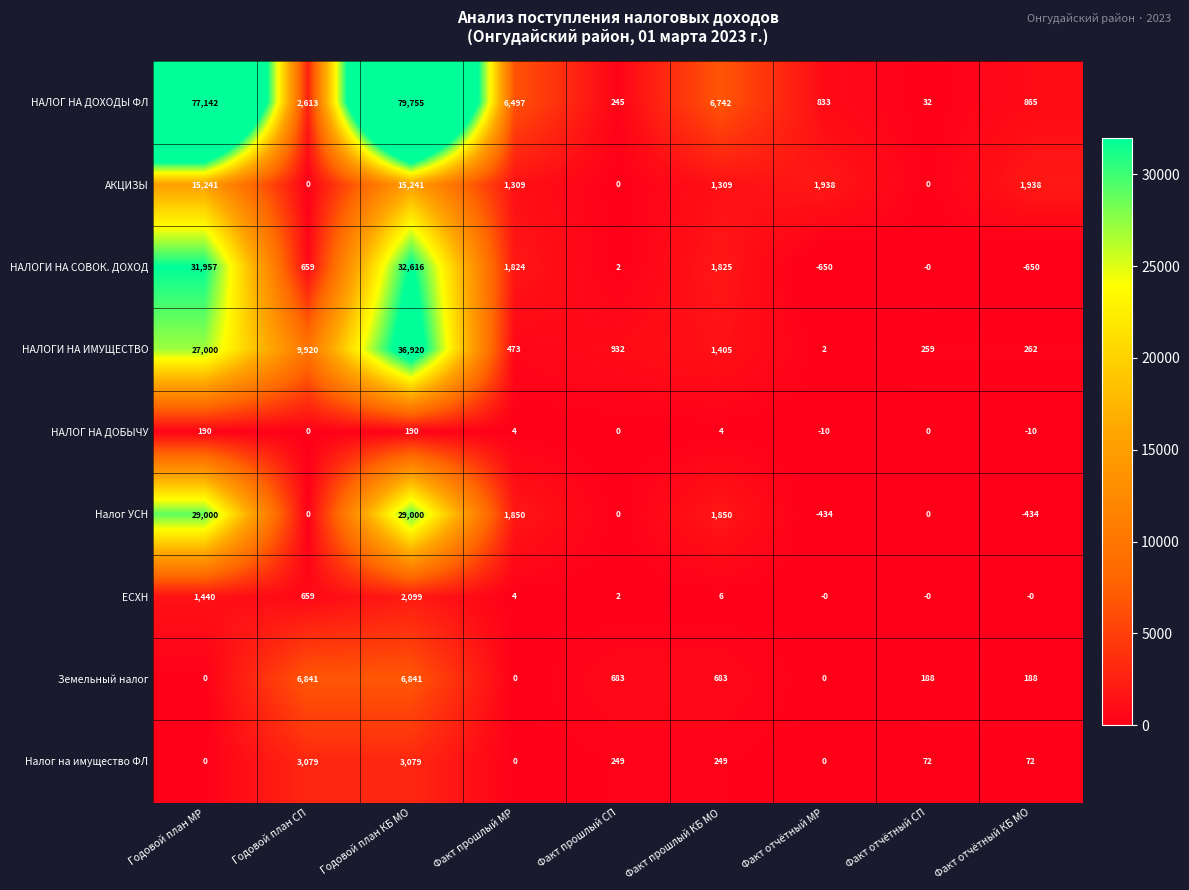

What is the difference between the highest and lowest values at Факт отчётный МР?

2588